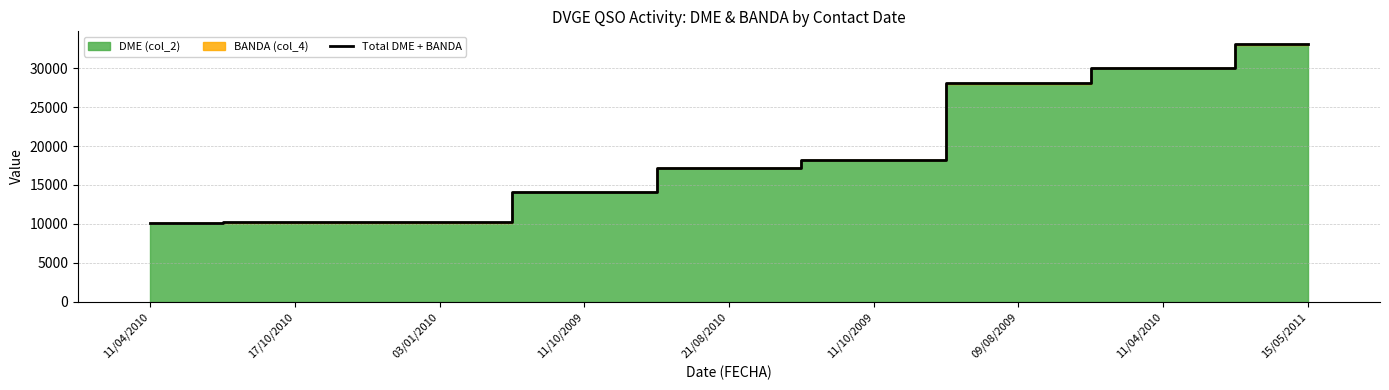

What is the minimum value shown in the chart?

10101